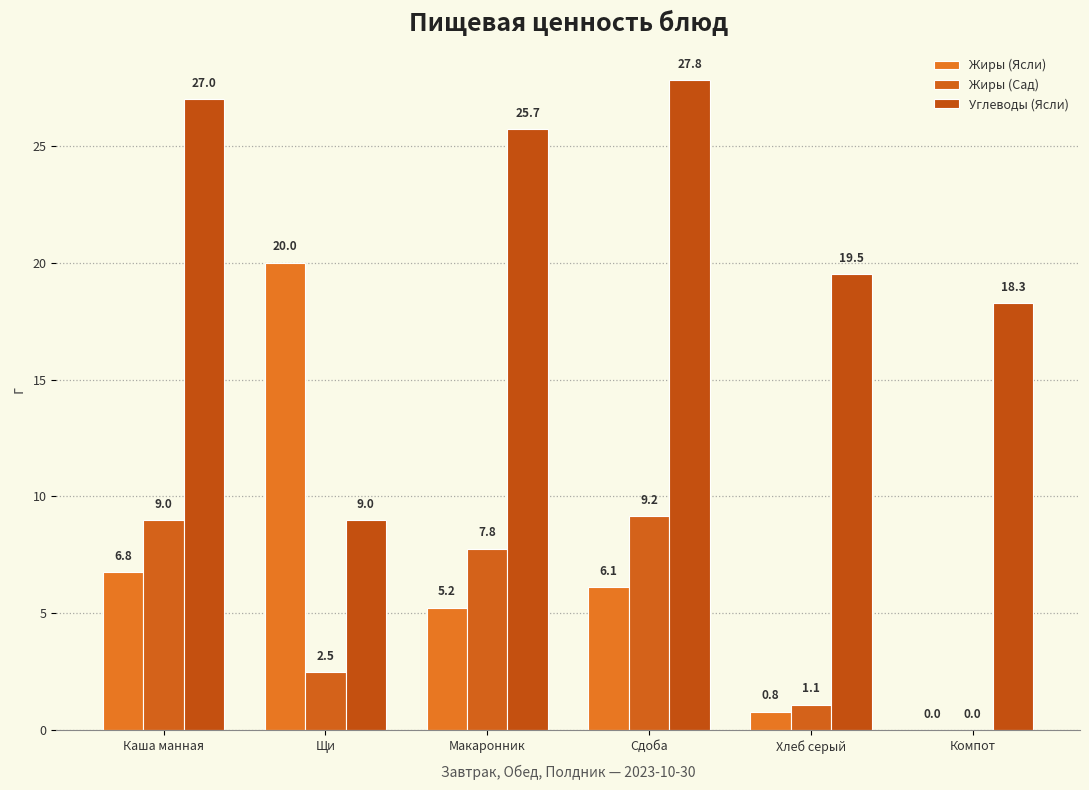

Count the number of data series in this chart.

3